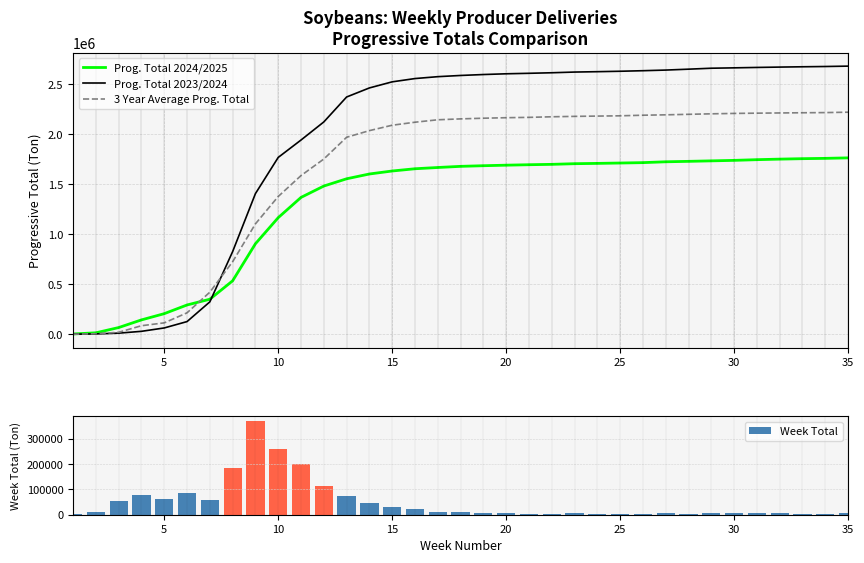

What is the spread (max minus min) of values at 30?

364083